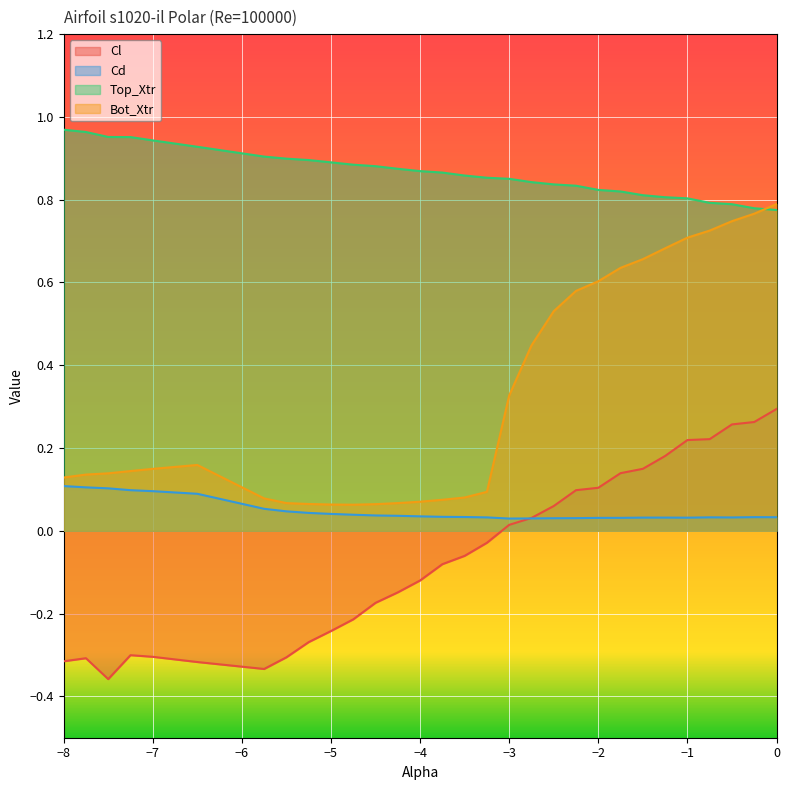

Reading left to right, list all the values displayed in this chart.

Cl: -0.3	-0.3	-0.4	-0.3	-0.3	-0.3	-0.3	-0.3	-0.3	-0.2	-0.2	-0.2	-0.1	-0.1	-0.1	-0.1	-0.0	0.0	0.0	0.1	0.1	0.1	0.1	0.1	0.2	0.2	0.2	0.3	0.3	0.3
Cd: 0.1	0.1	0.1	0.1	0.1	0.1	0.1	0.0	0.0	0.0	0.0	0.0	0.0	0.0	0.0	0.0	0.0	0.0	0.0	0.0	0.0	0.0	0.0	0.0	0.0	0.0	0.0	0.0	0.0	0.0
Top_Xtr: 1.0	1.0	1.0	1.0	0.9	0.9	0.9	0.9	0.9	0.9	0.9	0.9	0.9	0.9	0.9	0.9	0.9	0.9	0.8	0.8	0.8	0.8	0.8	0.8	0.8	0.8	0.8	0.8	0.8	0.8
Bot_Xtr: 0.1	0.1	0.1	0.1	0.1	0.2	0.1	0.1	0.1	0.1	0.1	0.1	0.1	0.1	0.1	0.1	0.1	0.3	0.4	0.5	0.6	0.6	0.6	0.7	0.7	0.7	0.7	0.7	0.8	0.8